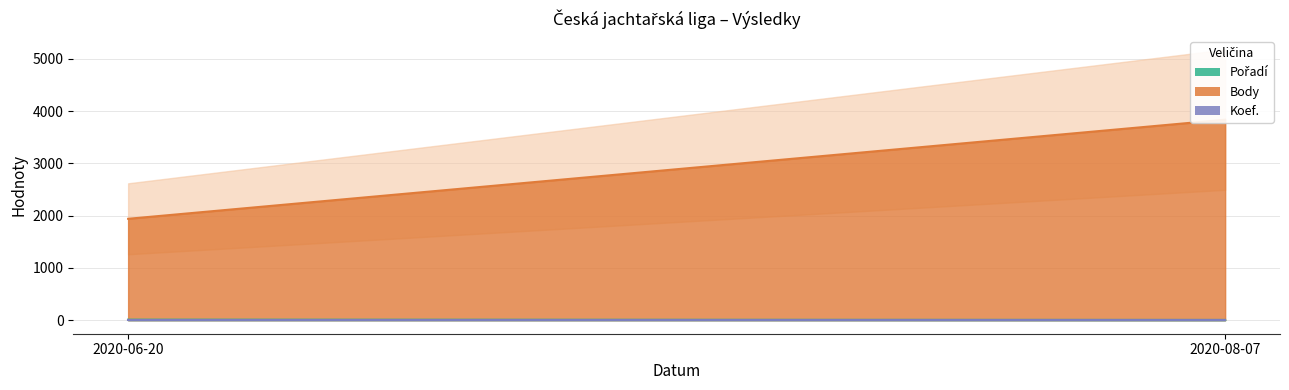

Reading left to right, extract all data points from this chart.

Pořadí: 2020-08-07=5	2020-06-20=10
Body: 2020-08-07=3837	2020-06-20=1940
Koef.: 2020-08-07=7	2020-06-20=7